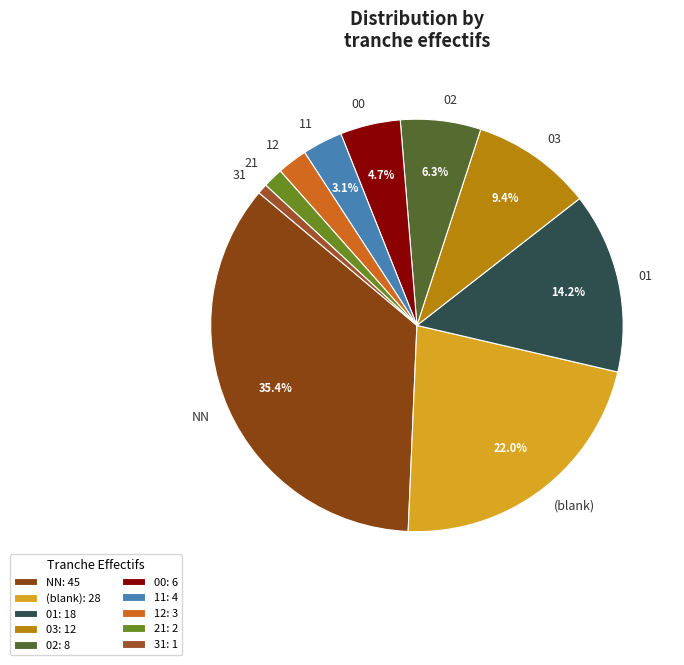

Count the number of slices in the pie.

10